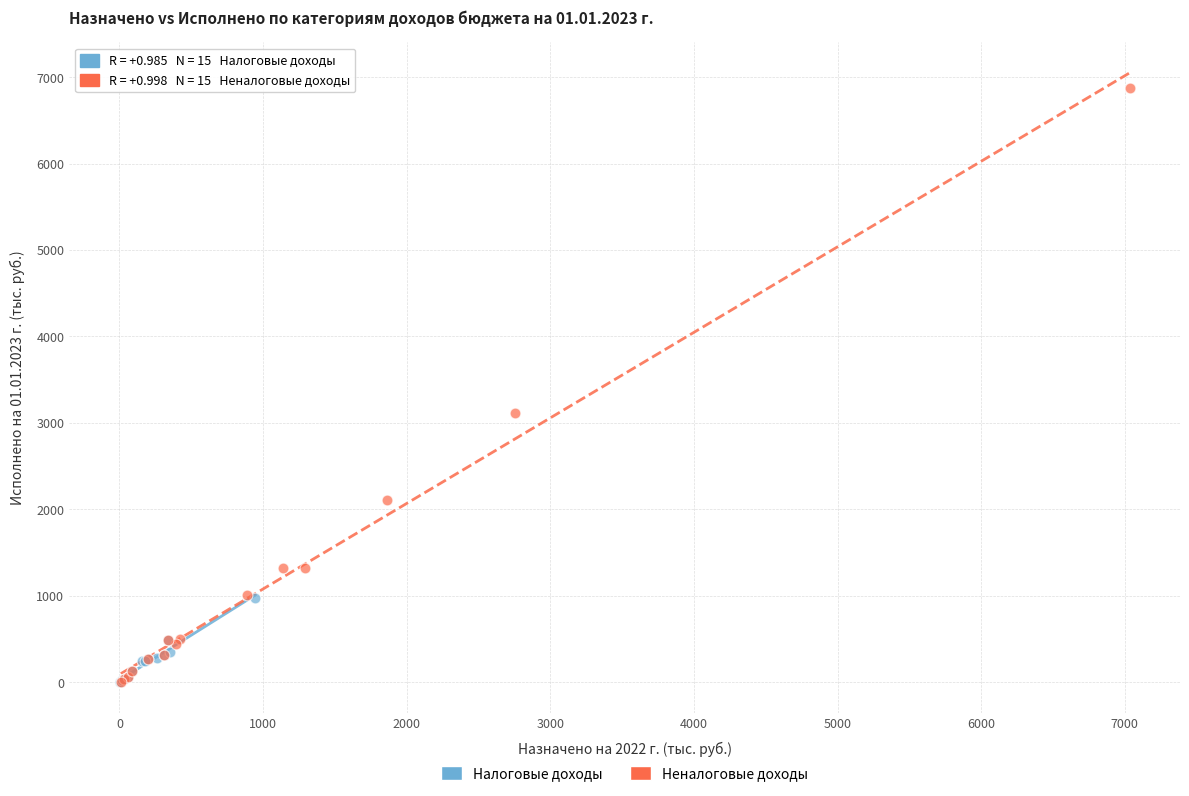

What are all the series names shown in the legend?

Налоговые доходы, Неналоговые доходы